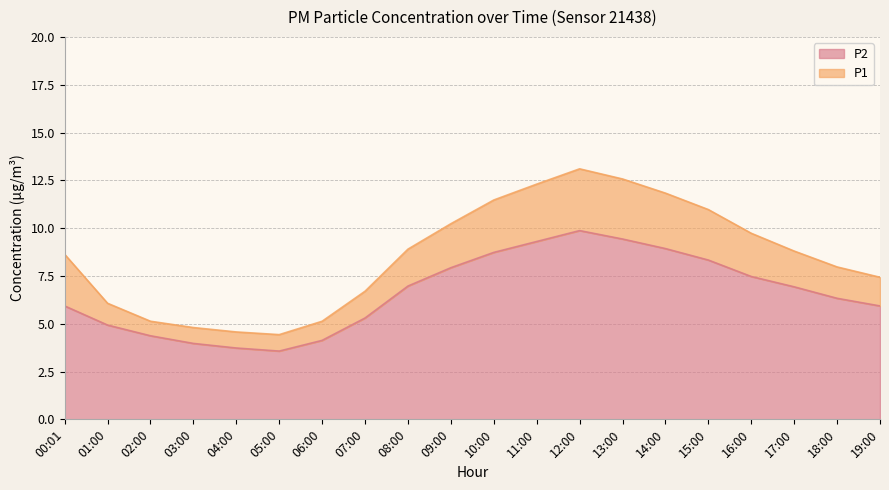

Count the number of data series in this chart.

2